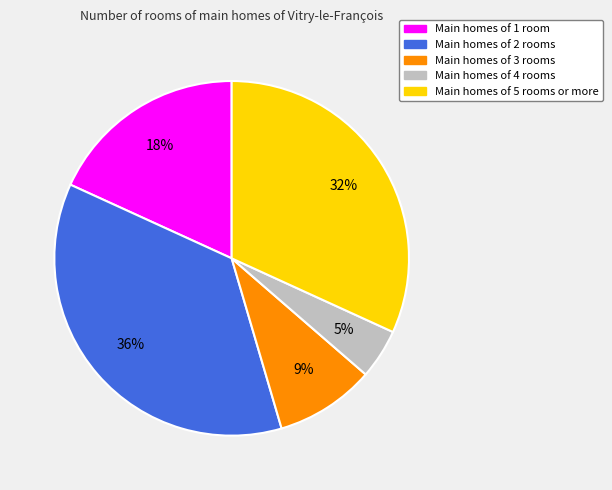

Is there a majority slice in this chart?

No